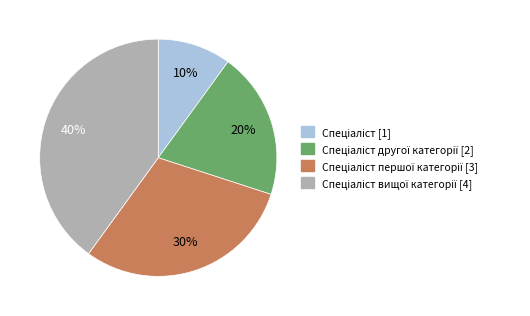

How many segments does this pie chart have?

4